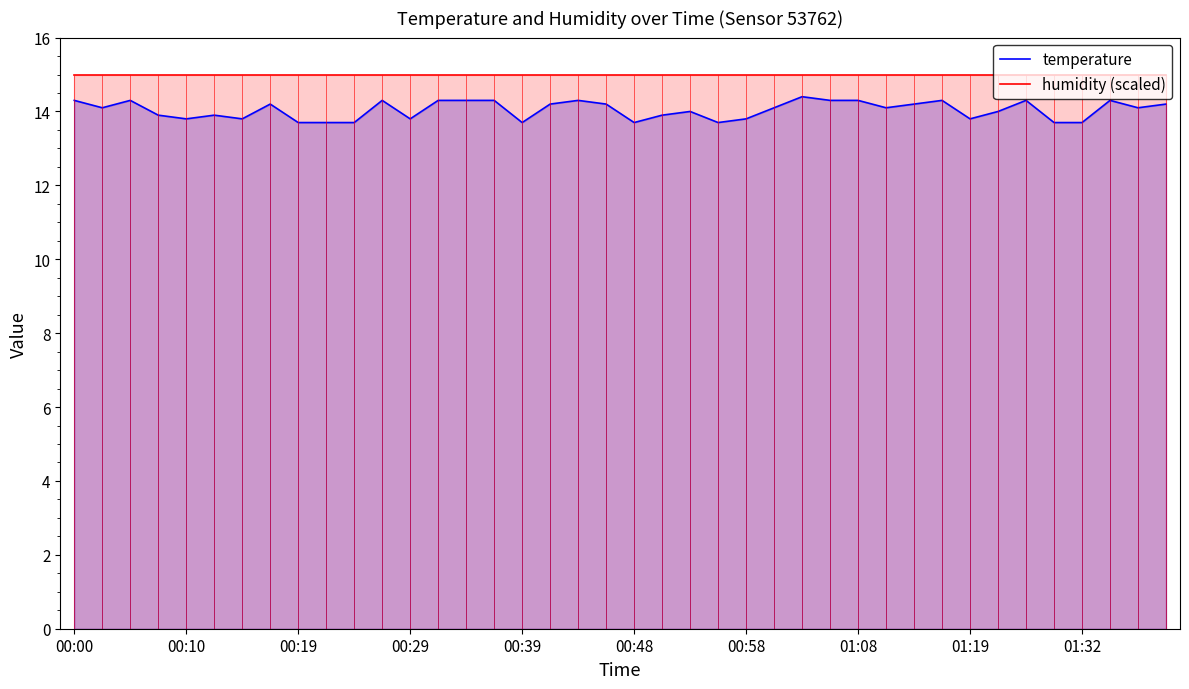

True or false: humidity (scaled) and temperature intersect in this chart.

False